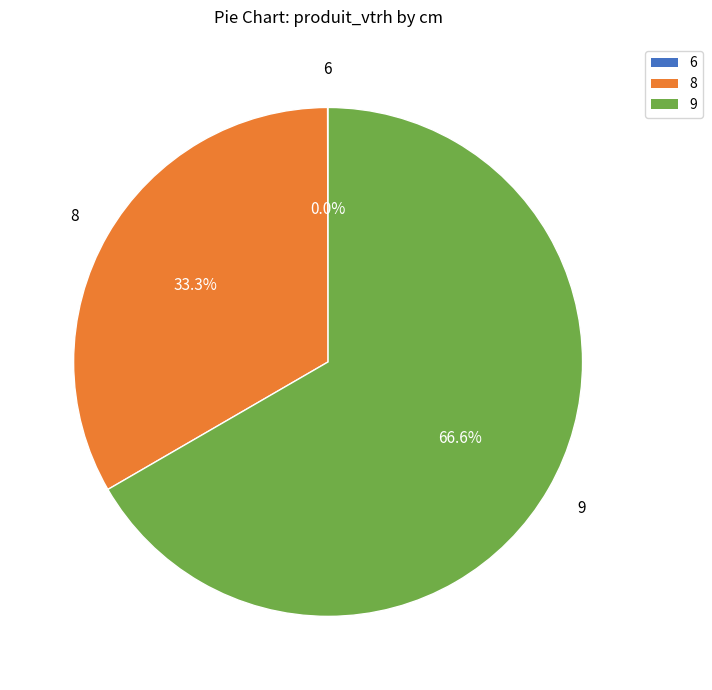

What is the total percentage of 9 and 8?

100.0%